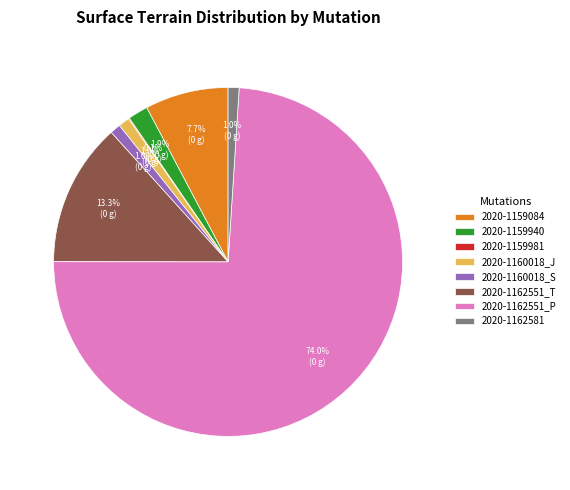

Which category has the biggest portion of the pie?

2020-1162551_P